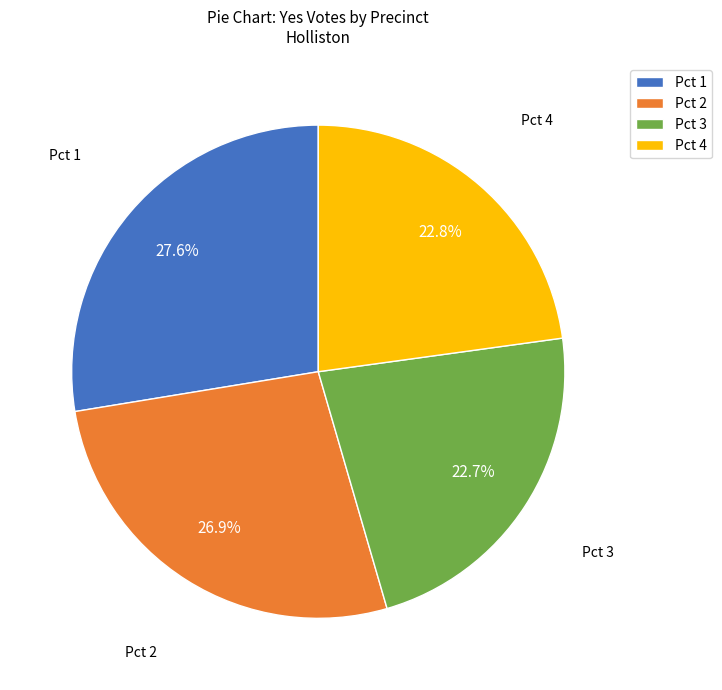

How much of the chart is everything except Pct 4?

77.2%